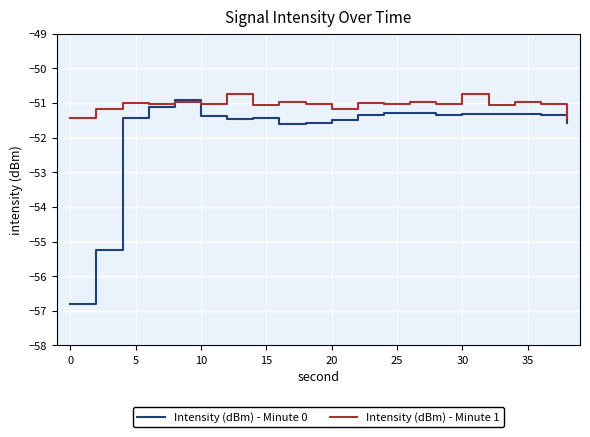

List the series in order of their overall mean, lowest first.

Intensity (dBm) - Minute 0, Intensity (dBm) - Minute 1